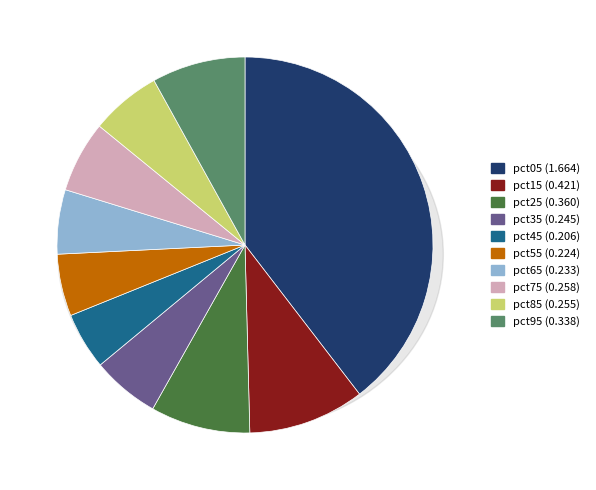

Which category has the smallest portion of the pie?

pct45